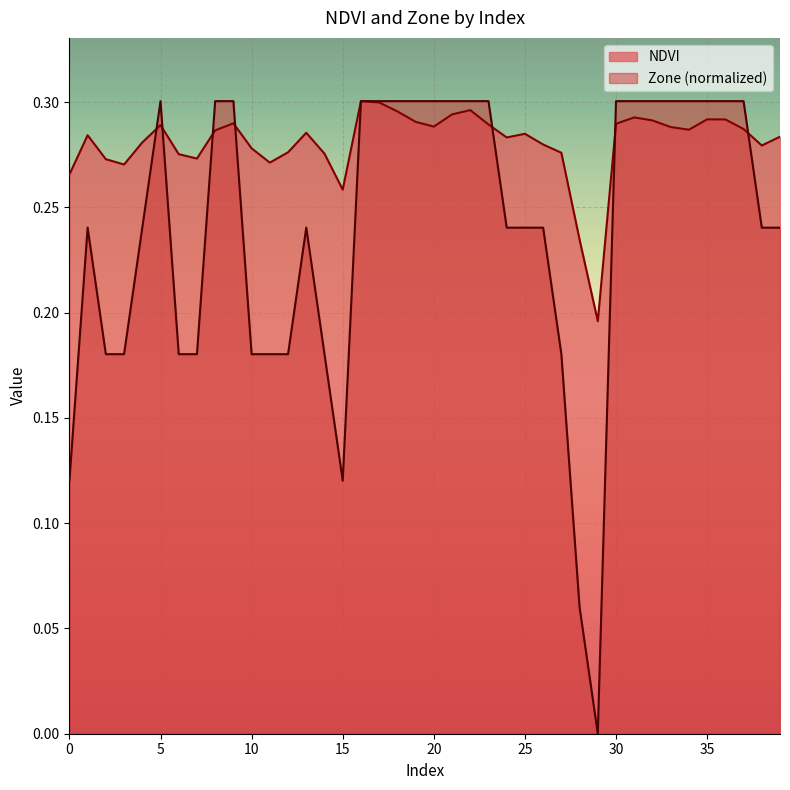

Where is the first local minimum for Zone?

15